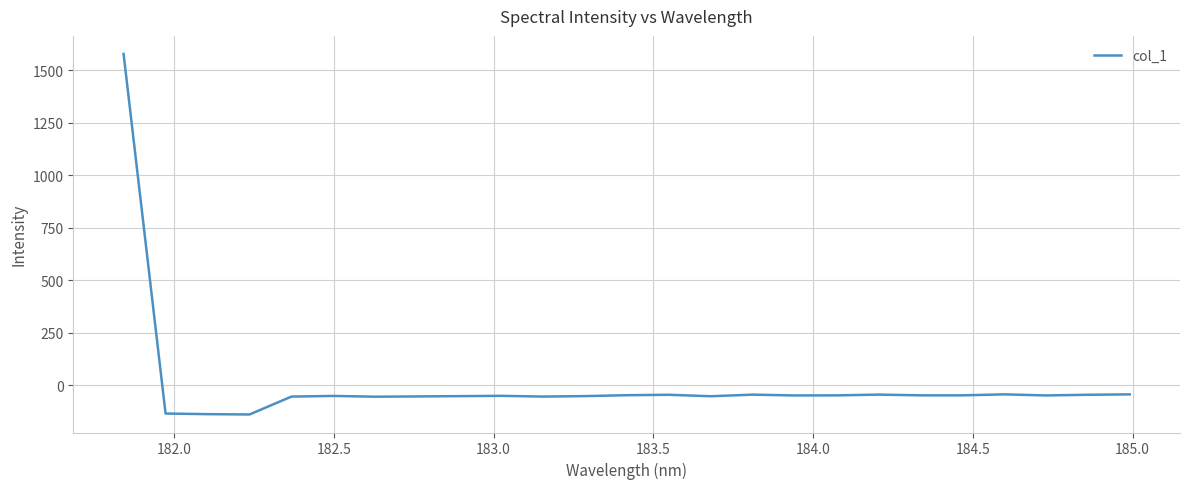

What is the sum of all values?

135.5